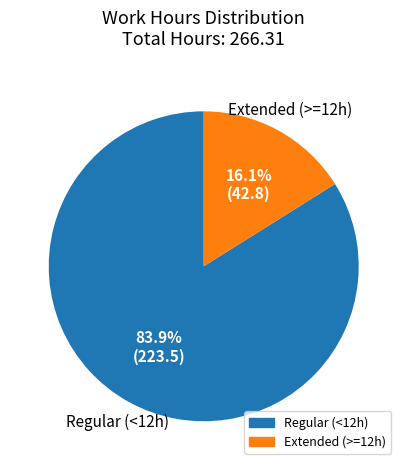

Does any single category account for the majority?

Yes